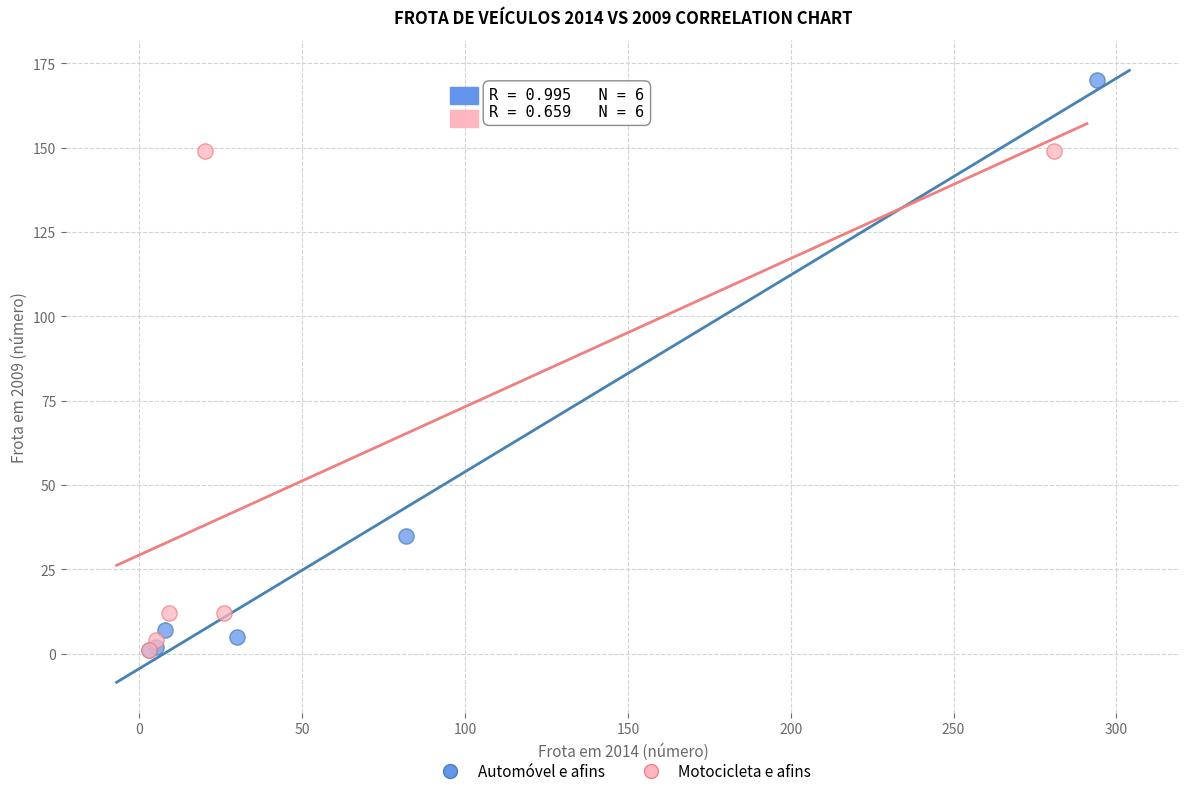

Which series has the largest Y range (max minus min)?

Automóvel e afins